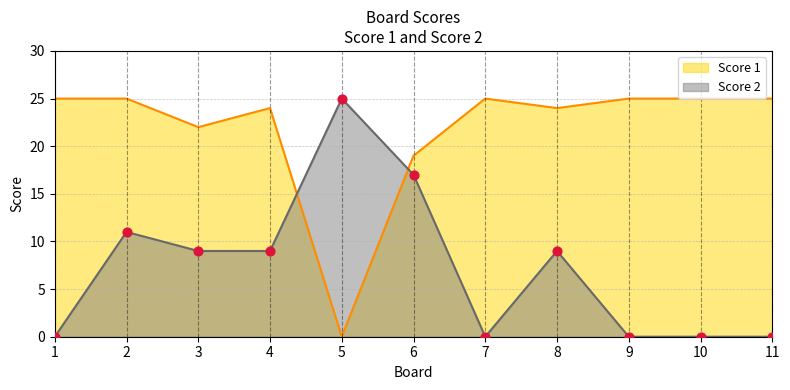

Which series has the largest Y range (max minus min)?

Score 1